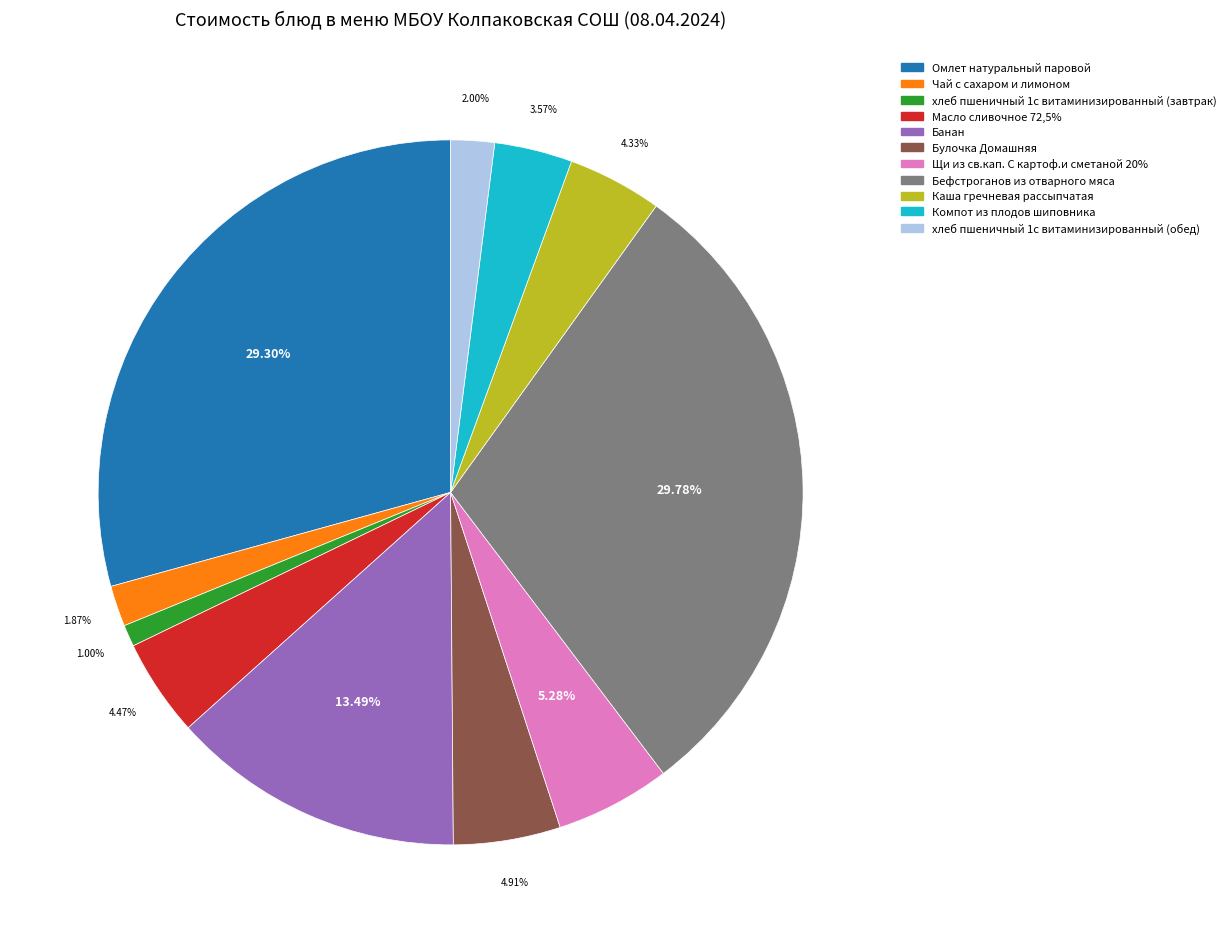

Combined, do хлеб пшеничный 1с витаминизированный (обед) and Чай с сахаром и лимоном account for over 50%?

No